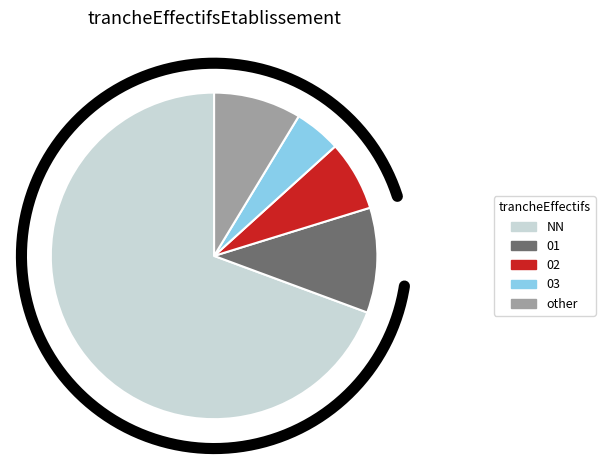

Rank the categories by value from lowest to highest.

03, 02, other, 01, NN